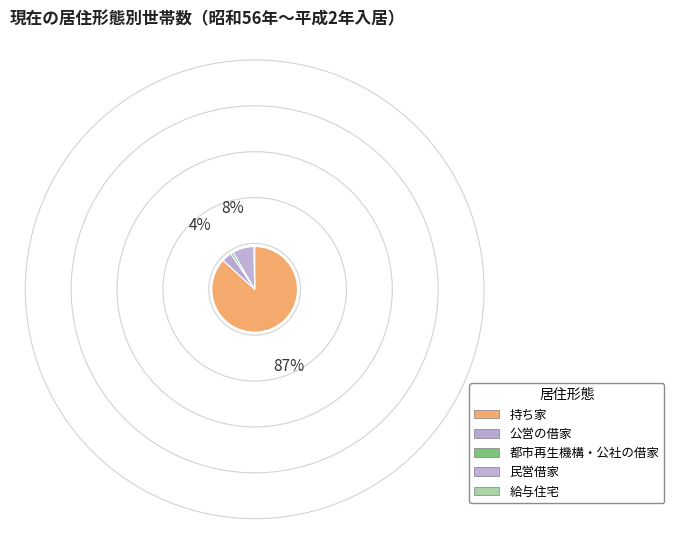

To the nearest percent, what is the average slice percentage?

20%